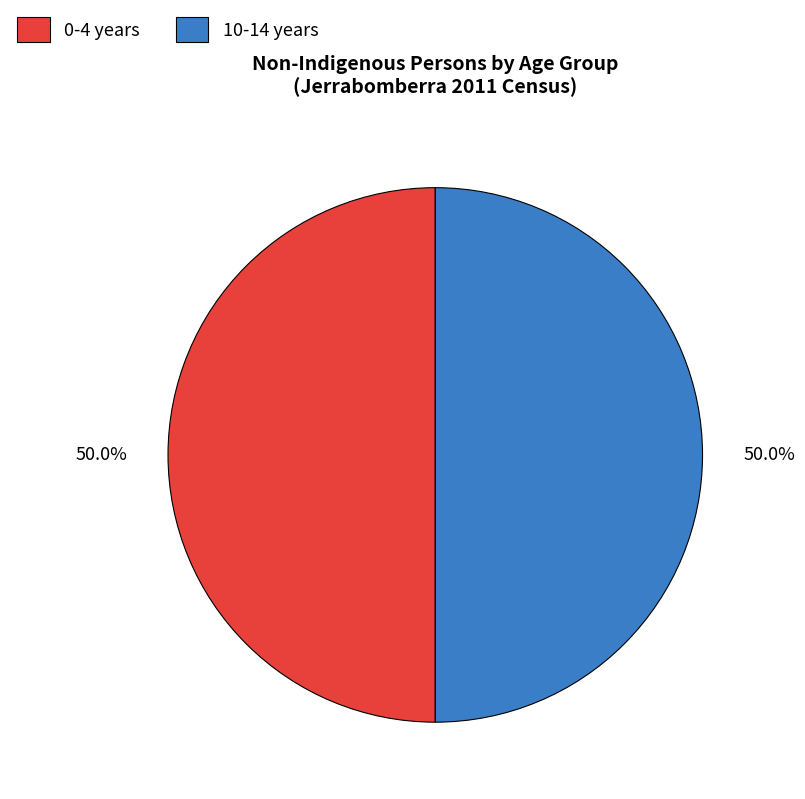

What portion of the pie excludes 10-14 years?

50.0%